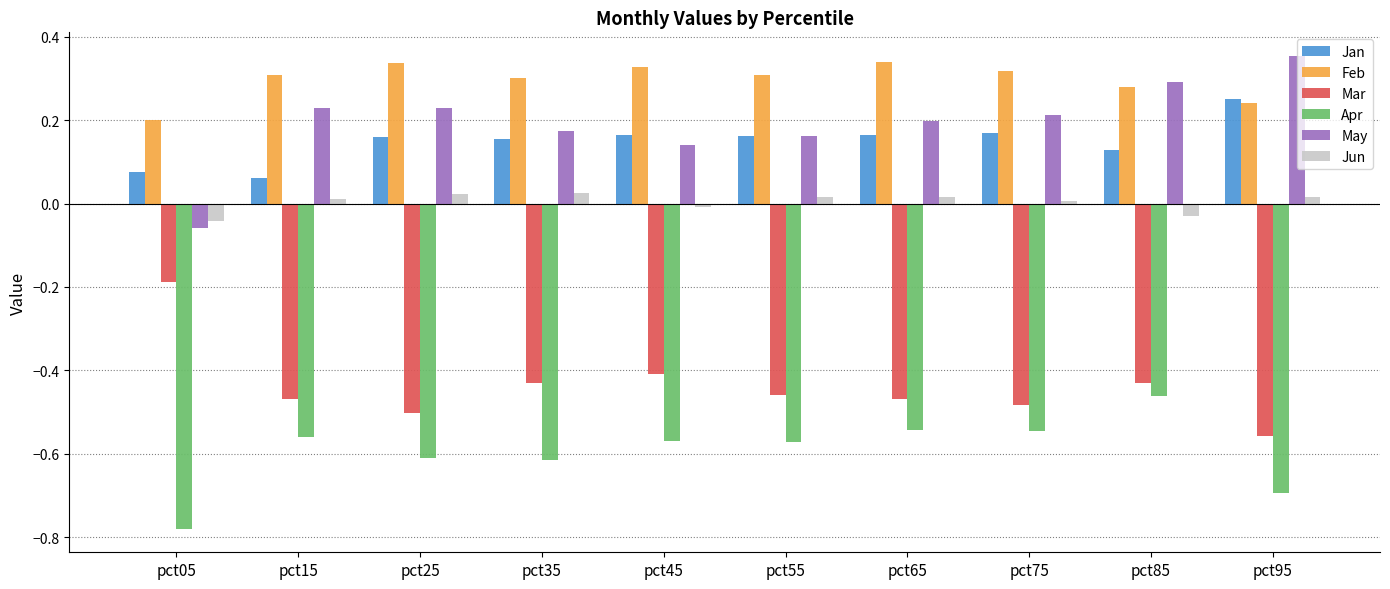

Which series has the largest total across all categories?

Feb